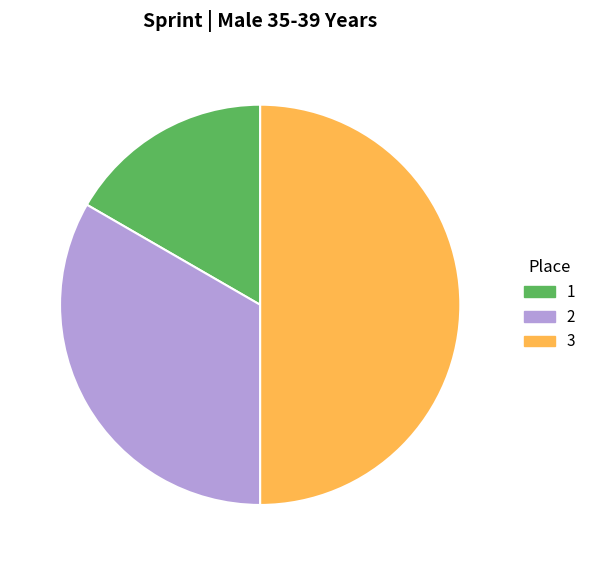

Which slice is the largest?

3